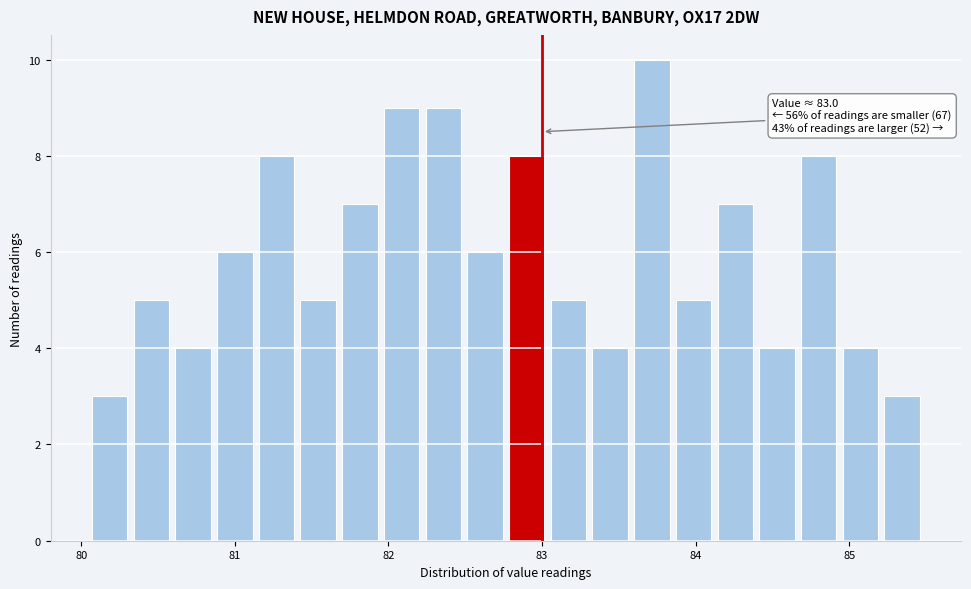

Read against the x-axis, roughly where is the centre of the tallest bar?

83.7